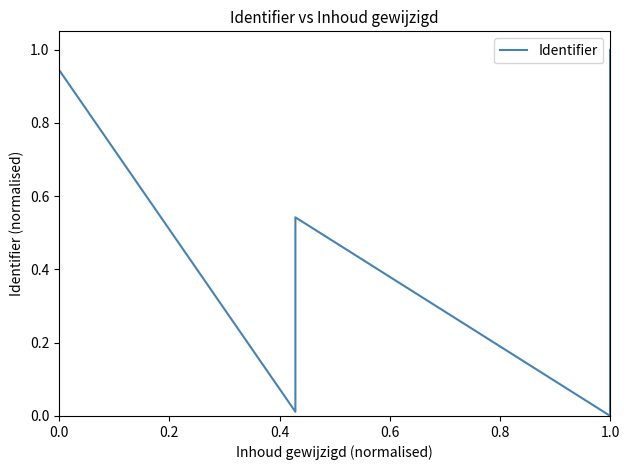

True or false: the data has more than 0 interior local peaks.

True